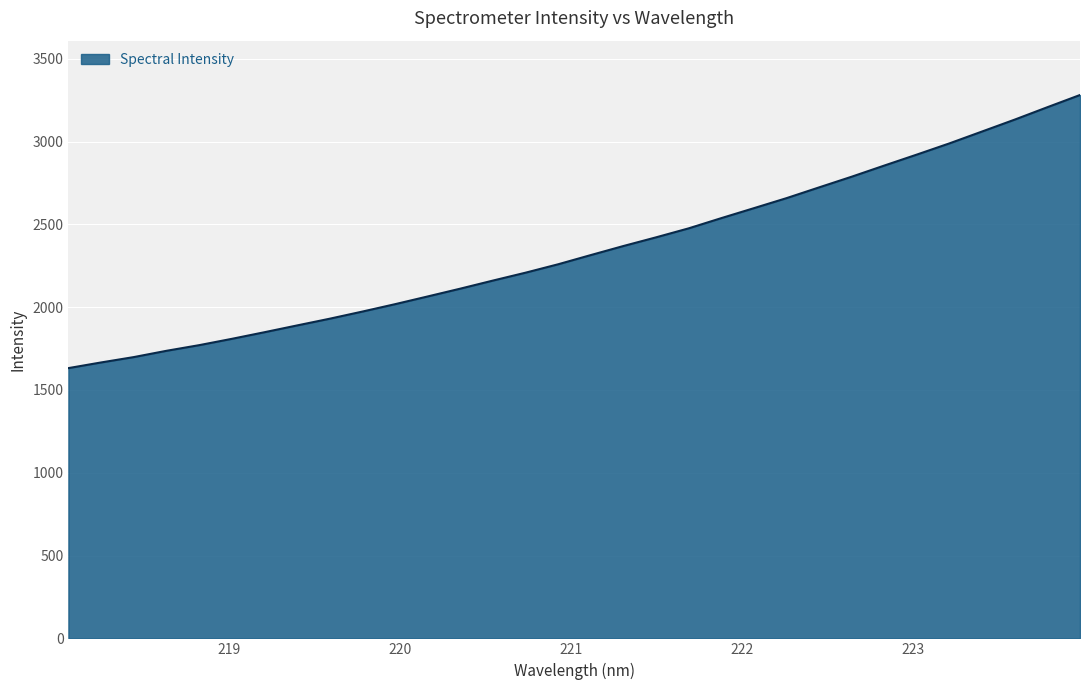

What is the minimum value shown in the chart?

1631.8